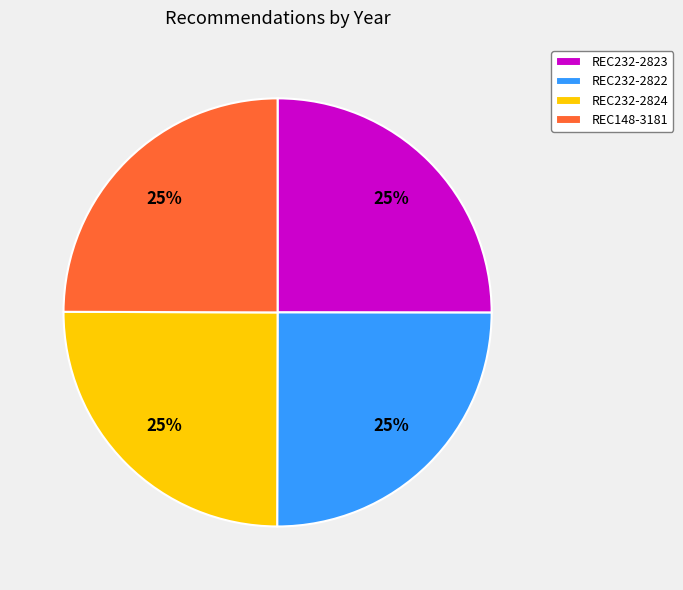

To the nearest percent, what is the combined percentage of REC232-2823 and REC148-3181?

50%